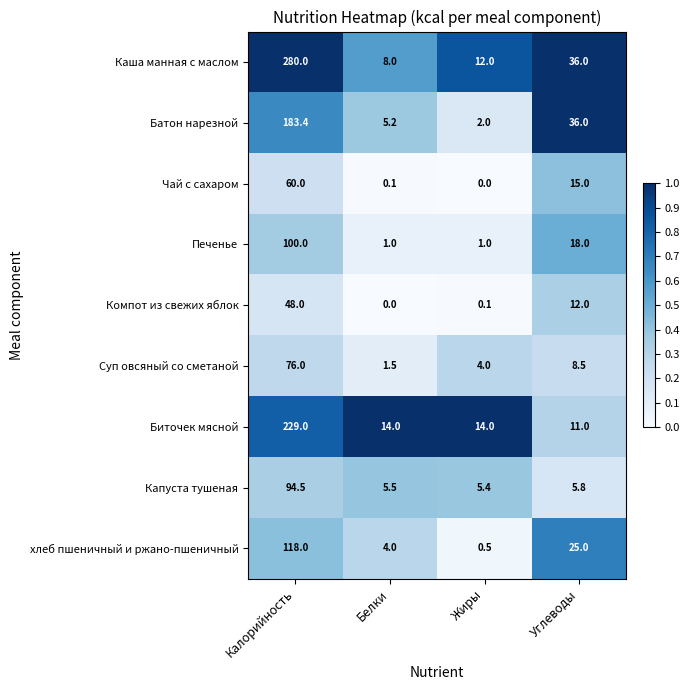

Where does the Чай с сахаром series first go above 15?

Калорийность